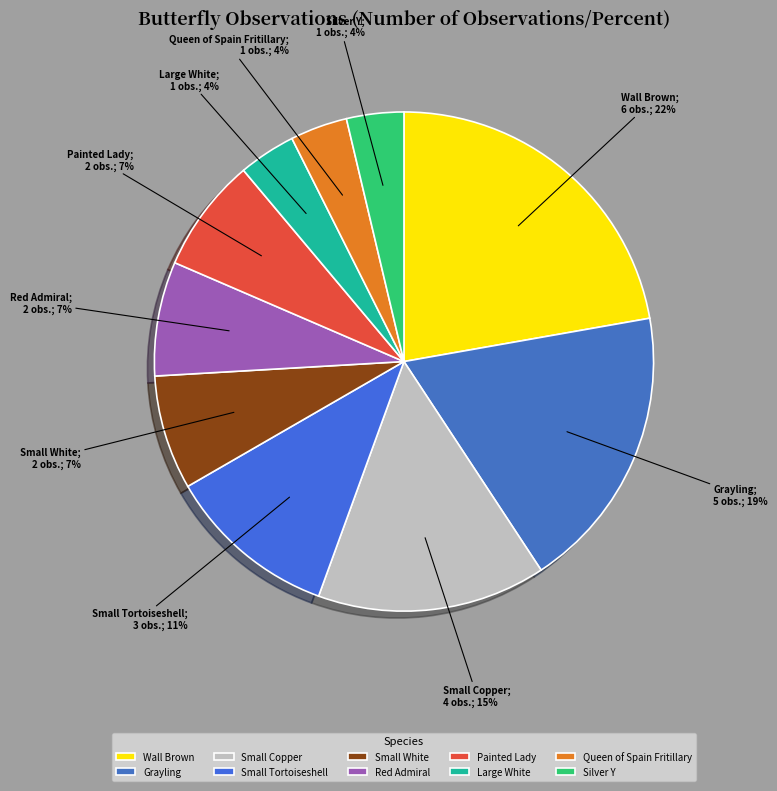

To the nearest percent, what is the combined percentage of Small Copper and Queen of Spain Fritillary?

19%